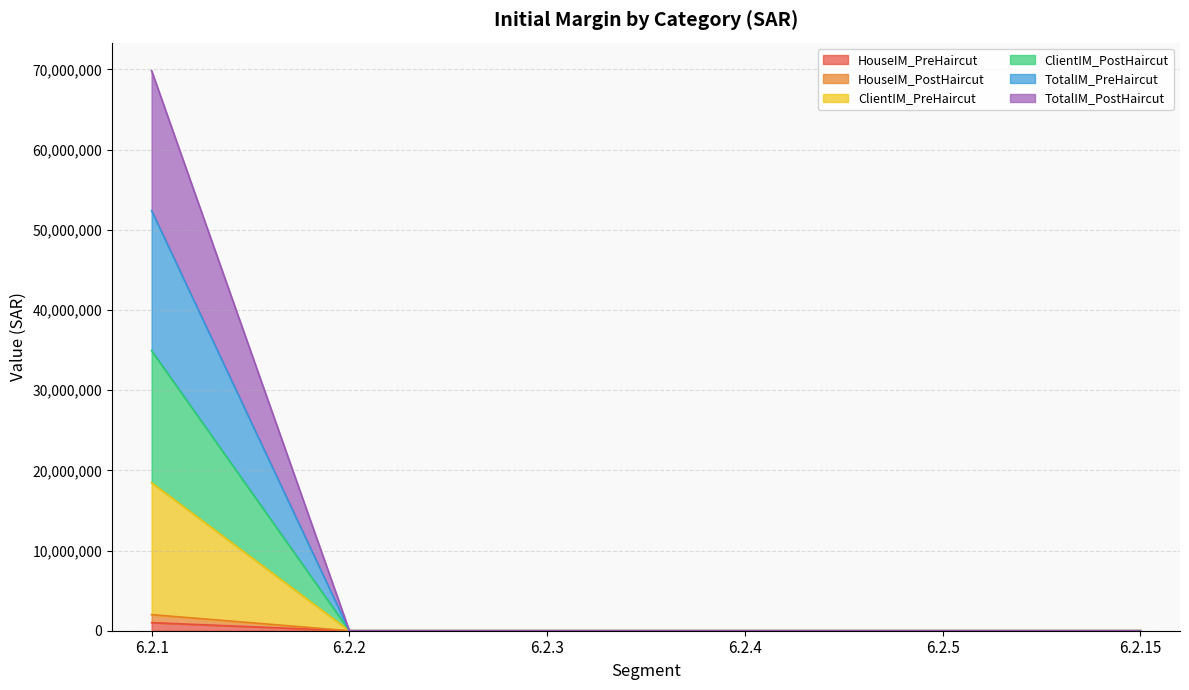

How many data points does each series have?

6